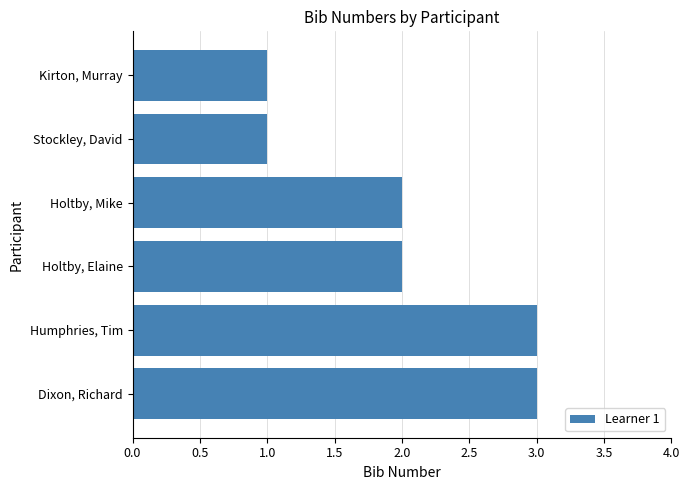

Reading top to bottom, list all the values displayed in this chart.

1	1	2	2	3	3